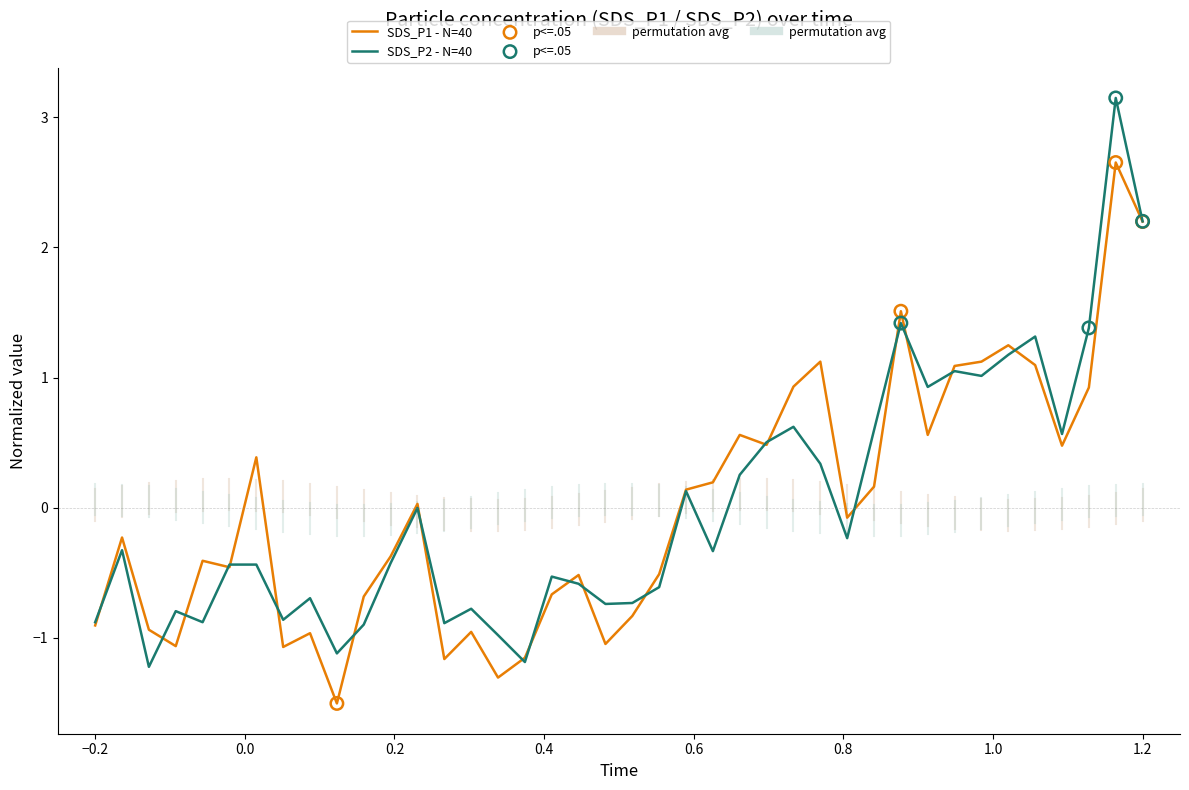

At how many categories does at least one series exceed 3?

1